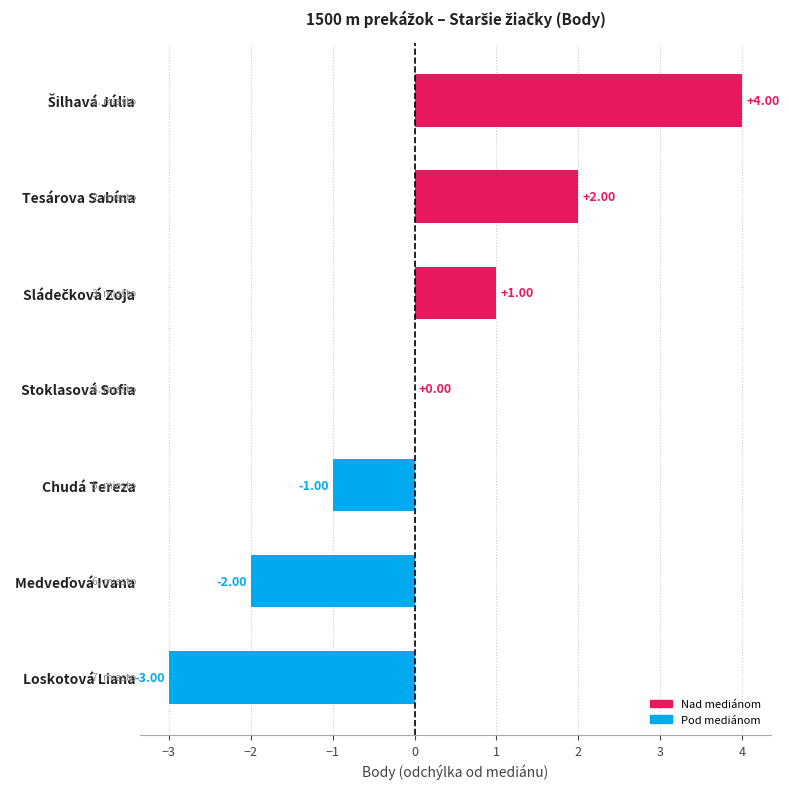

How many data points does each series have?

7